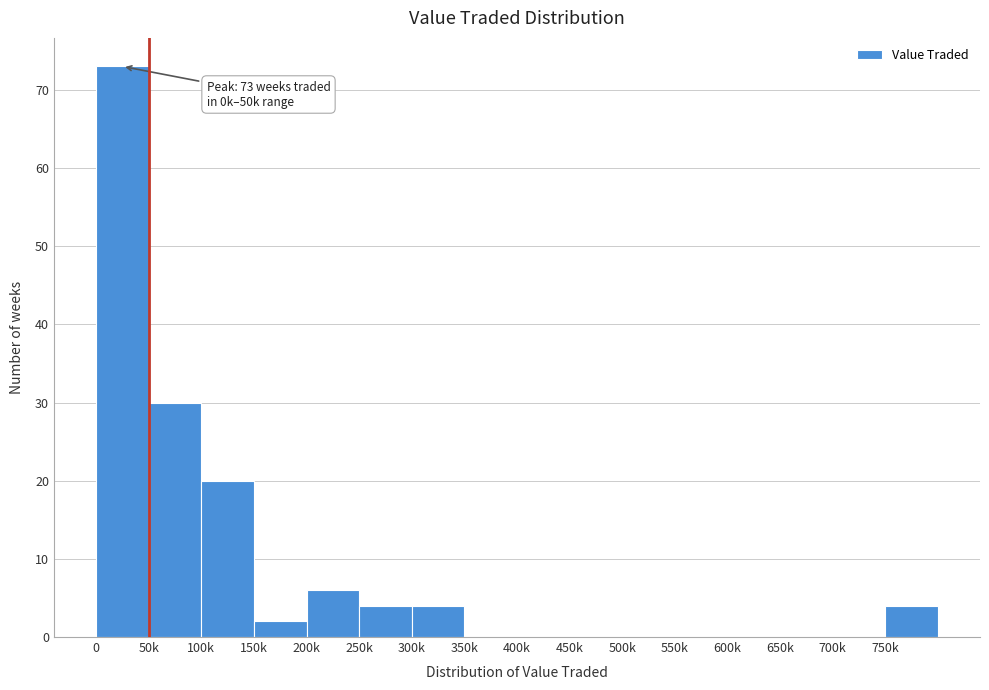

What is the change in value from 0 to 100k?

-53